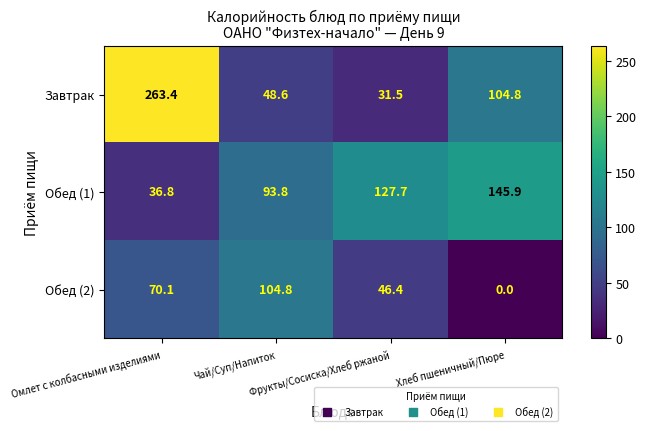

What is the difference between the maximum and minimum values in the Обед (2) series?

104.8